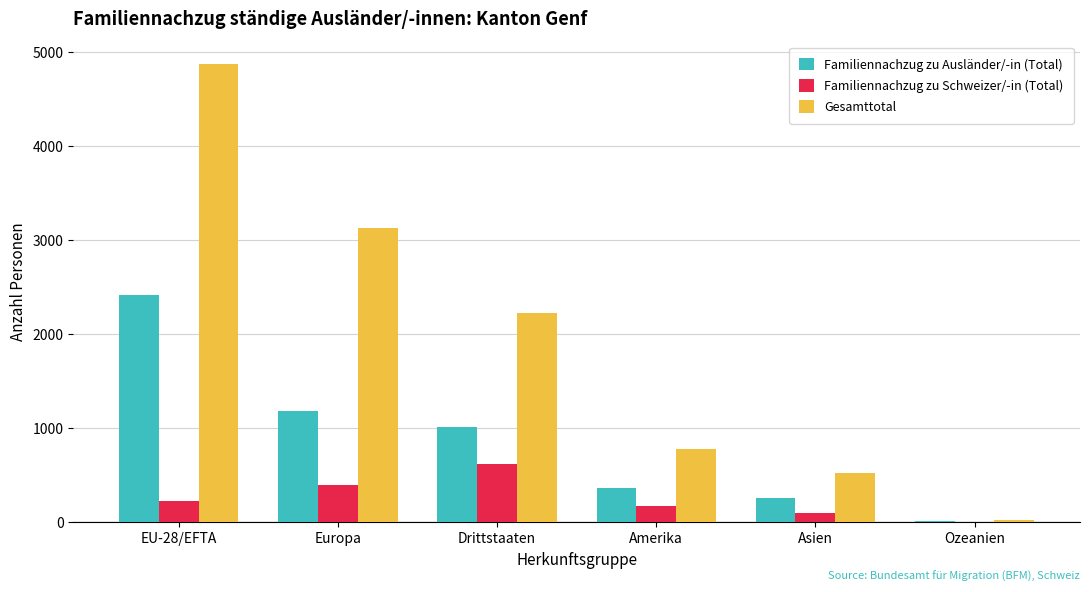

Which series changed the most between Drittstaaten and Ozeanien?

Gesamttotal